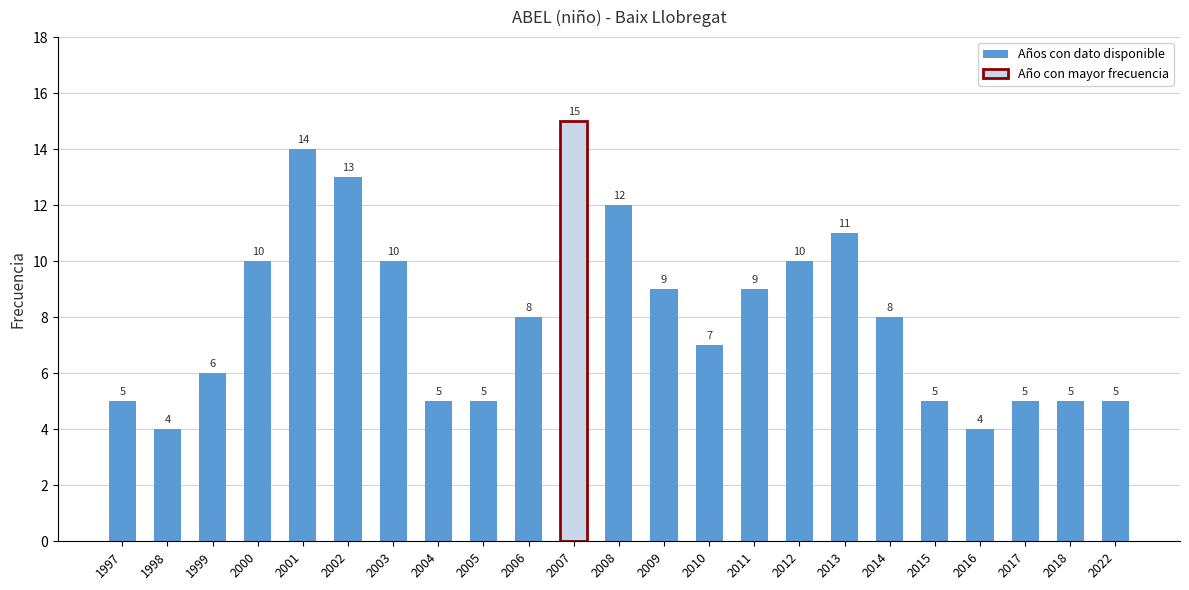

Which has a higher value, 2001 or 2011?

2001